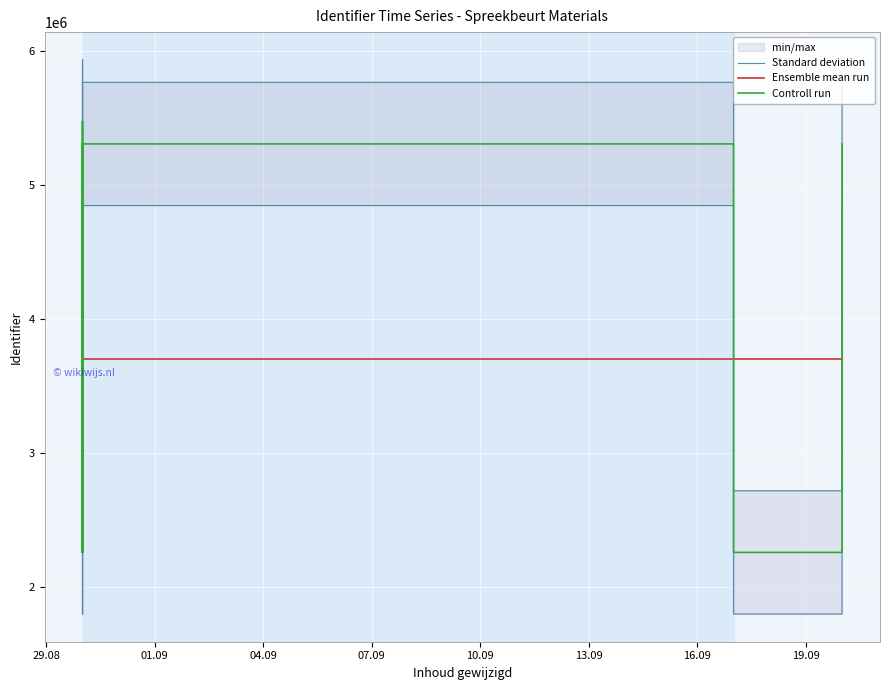

In Standard deviation, how many points are lower than both neighbors (excluding endpoints)?

3